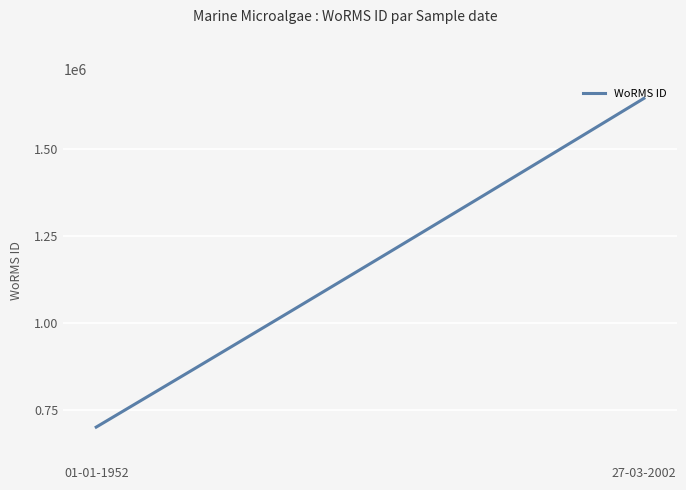

How many lines are shown in the chart?

1